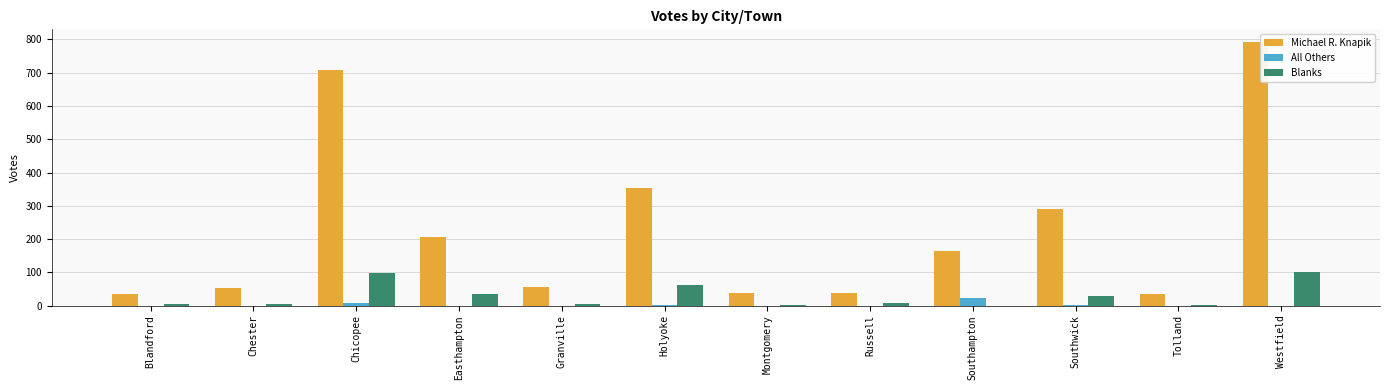

What is the spread (max minus min) of values at Russell?

37